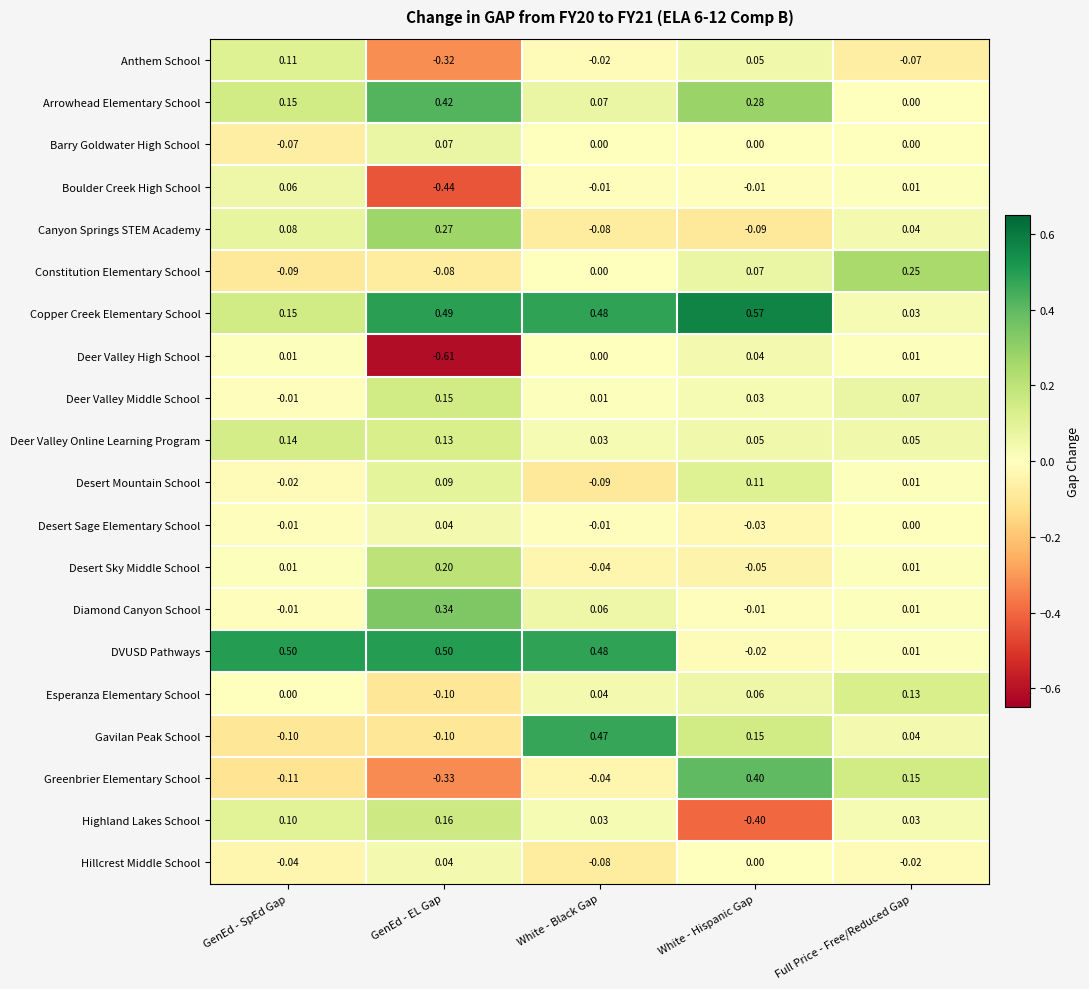

Rank the categories by Arrowhead Elementary School value from lowest to highest.

Full Price - Free/Reduced Gap, White - Black Gap, GenEd - SpEd Gap, White - Hispanic Gap, GenEd - EL Gap